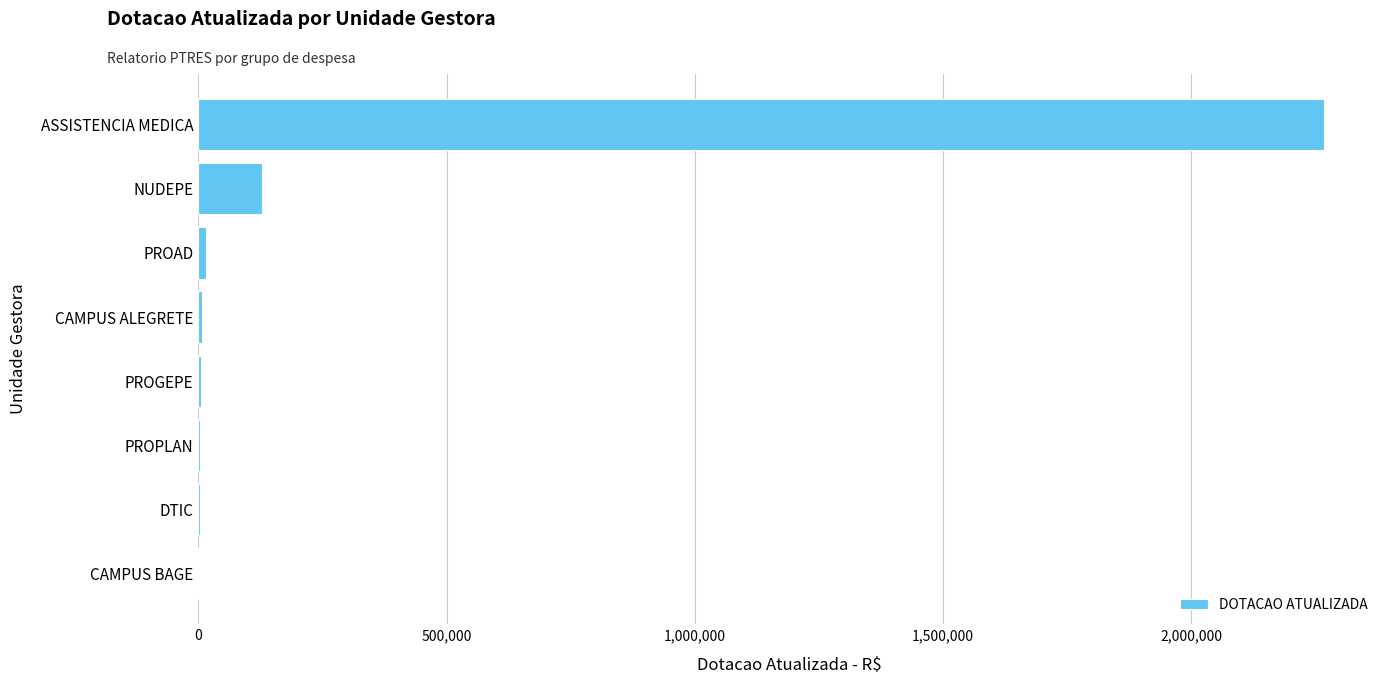

What is the greatest value displayed?

2266654.0